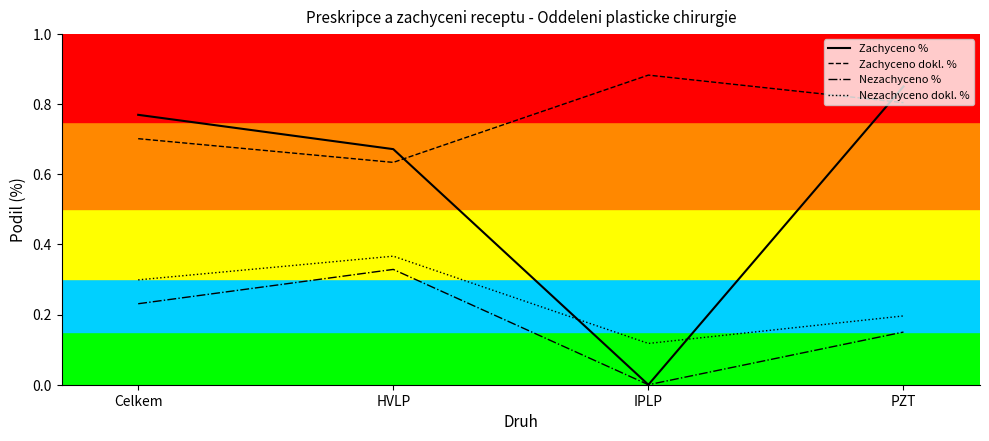

Is it true that Zachyceno % equals 0.5 at IPLP?

False